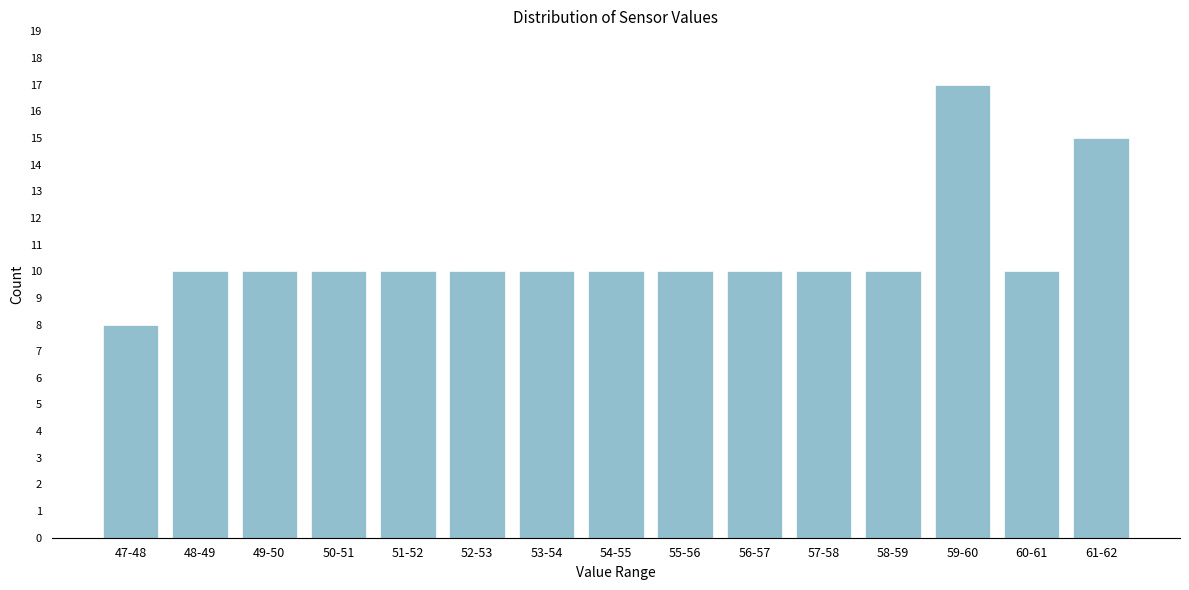

Reading right to left, what are all the values shown in this chart?

15	10	17	10	10	10	10	10	10	10	10	10	10	10	8